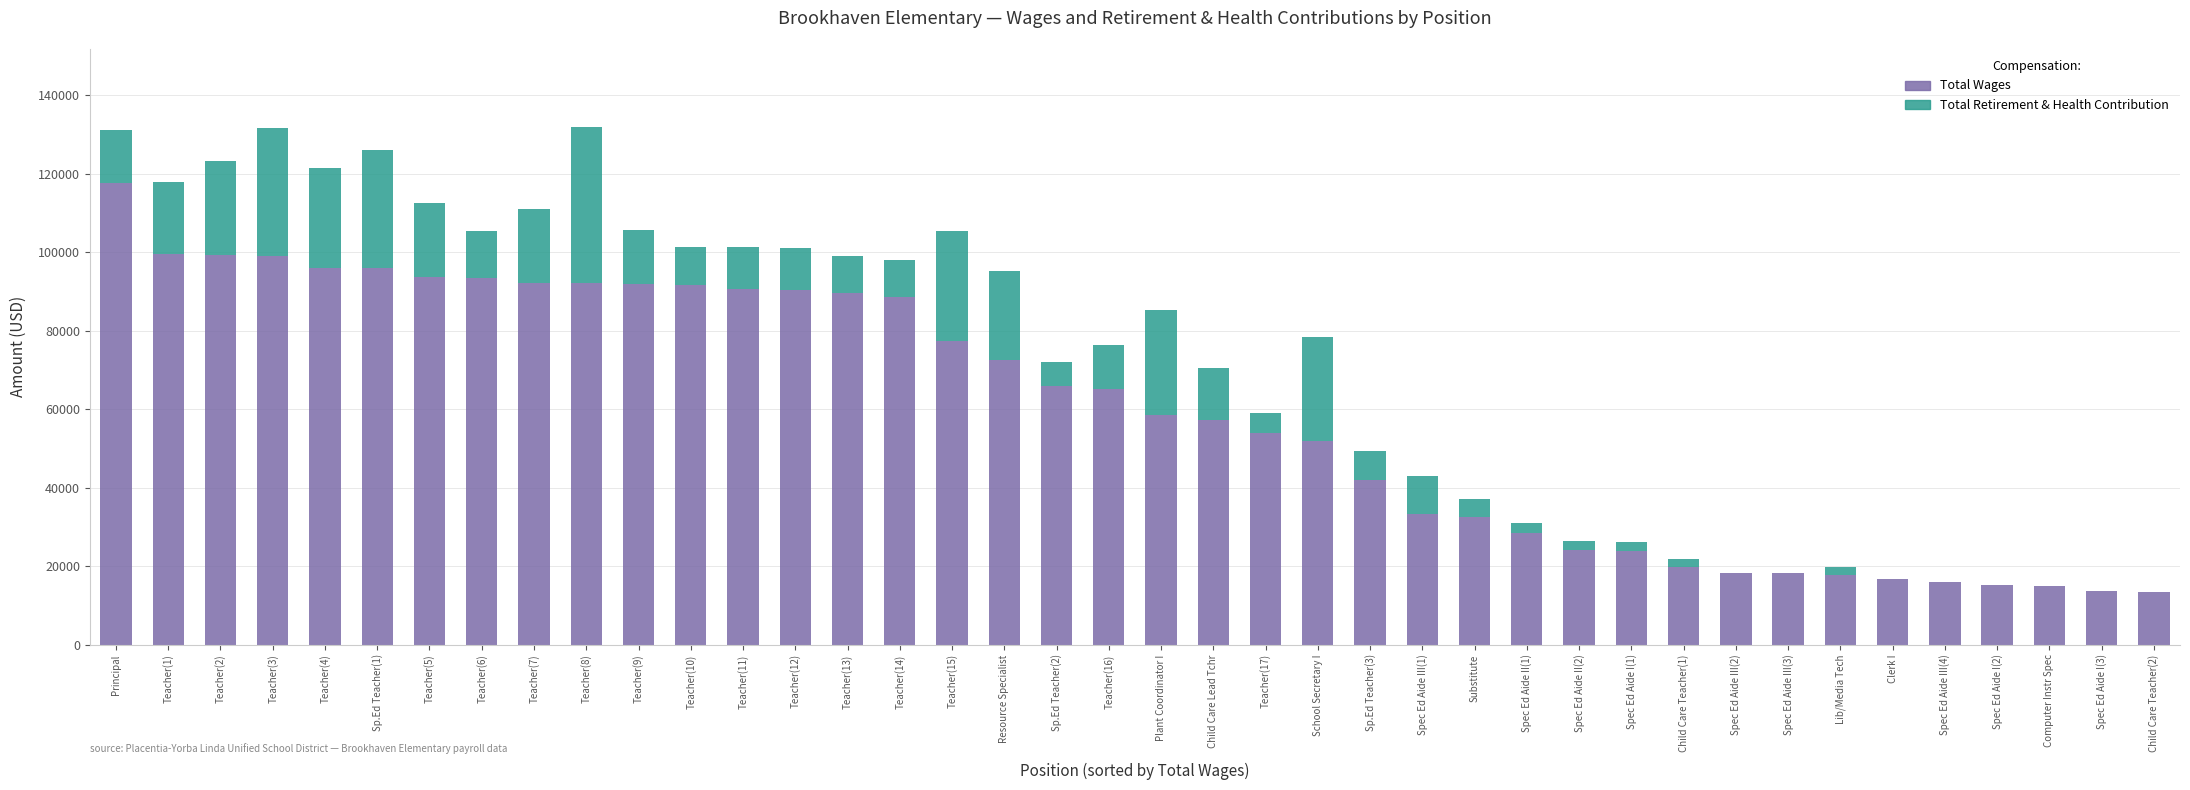

True or false: Total Wages has a value of 31358 at Lib/Media Tech.

False